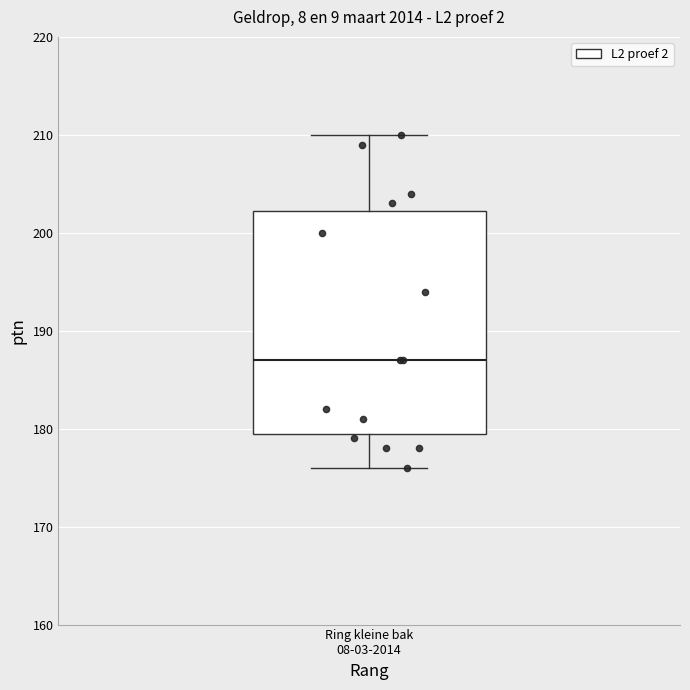

Where is the lower edge of the box for Ring kleine bak 08-03-2014 on the y-axis? The values are not printed on the chart, so give them approximately, as read against the axis.

180